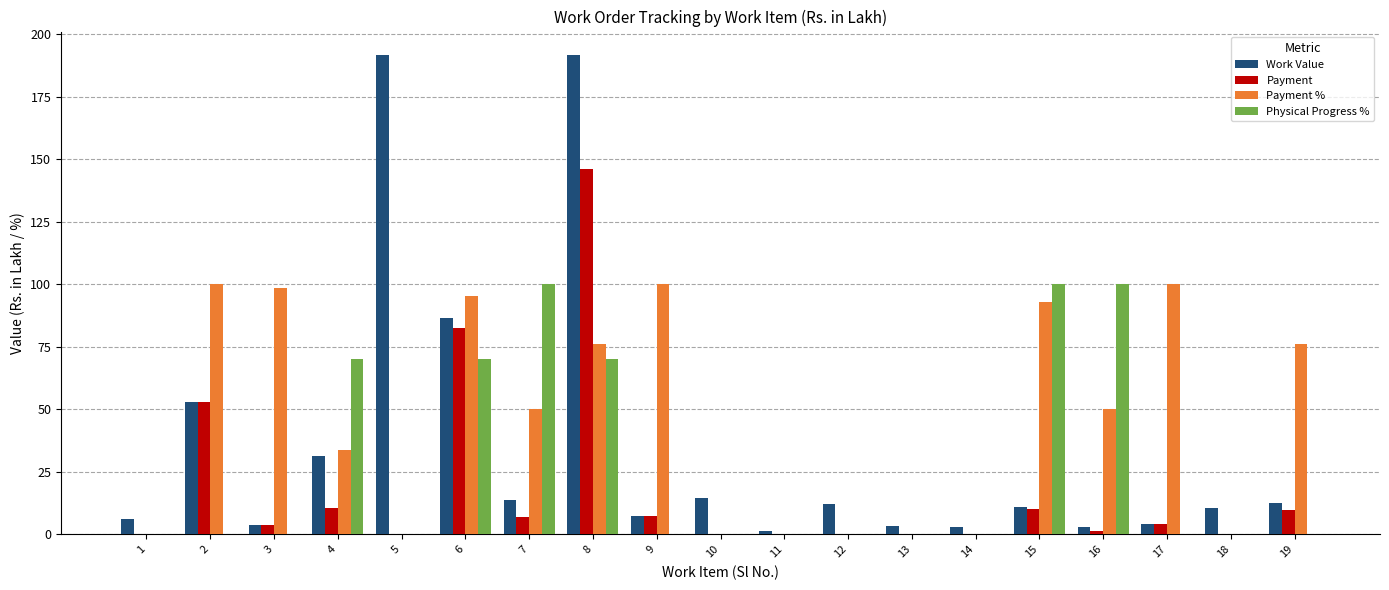

At which category is the sum across all series the highest?

8